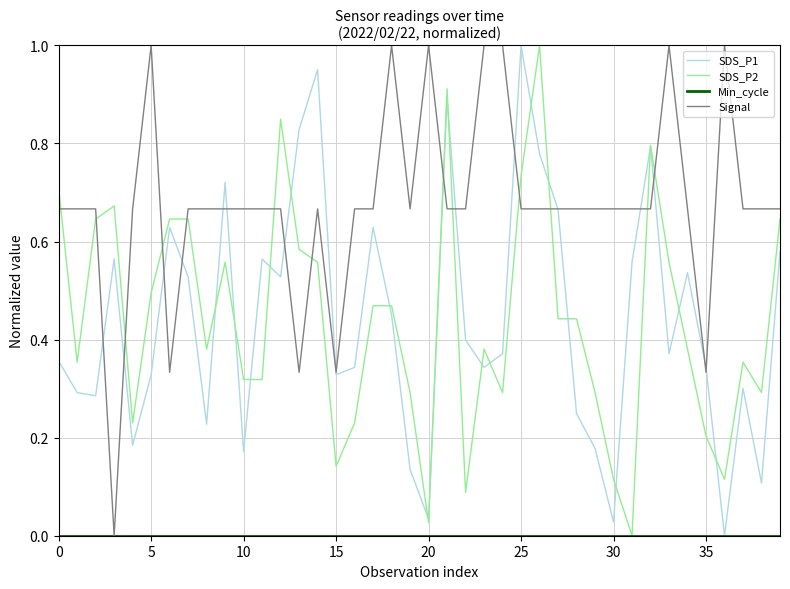

Which series has the largest total across all categories?

Signal